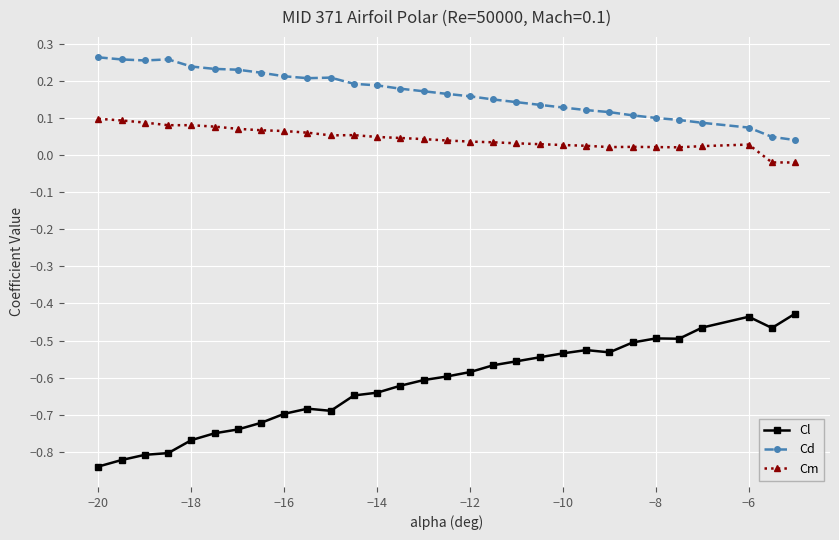

List the series in order of their peak value, highest first.

Cd, Cm, Cl